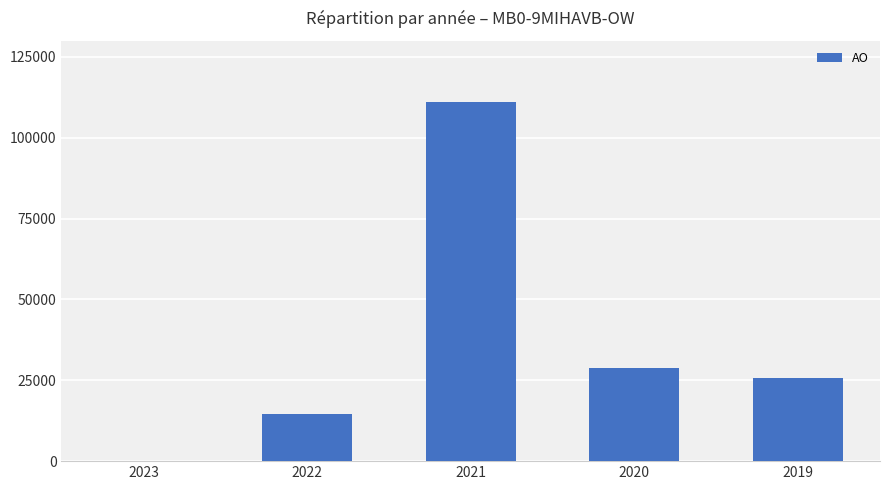

What is the sum of all values?

180192